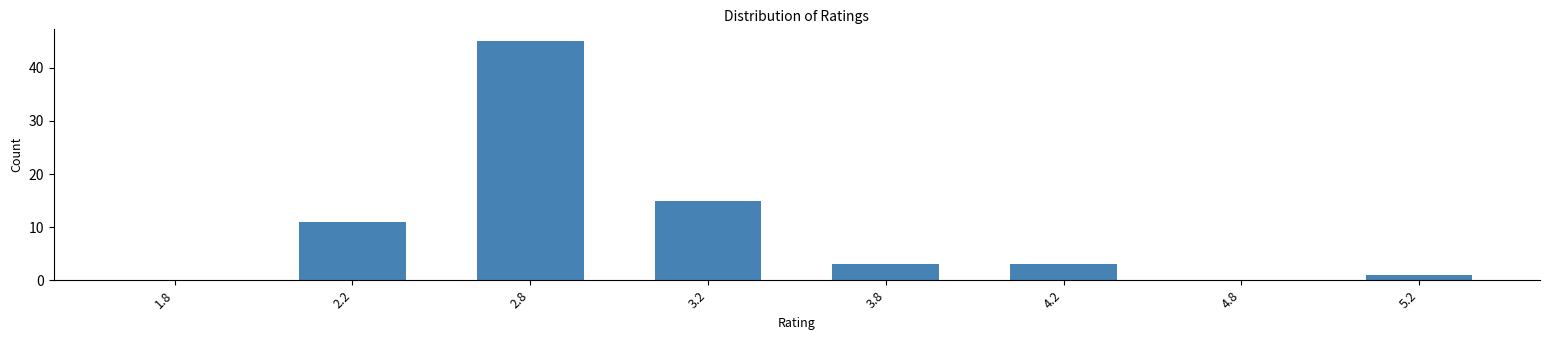

What is the maximum value shown in the chart?

45